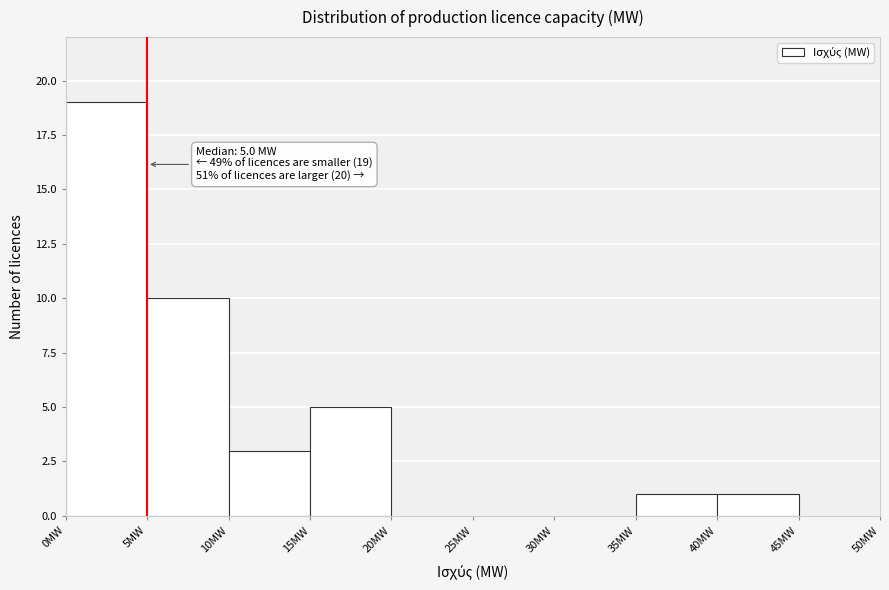

Over which range of the x-axis is the bar tallest?

0 to 5